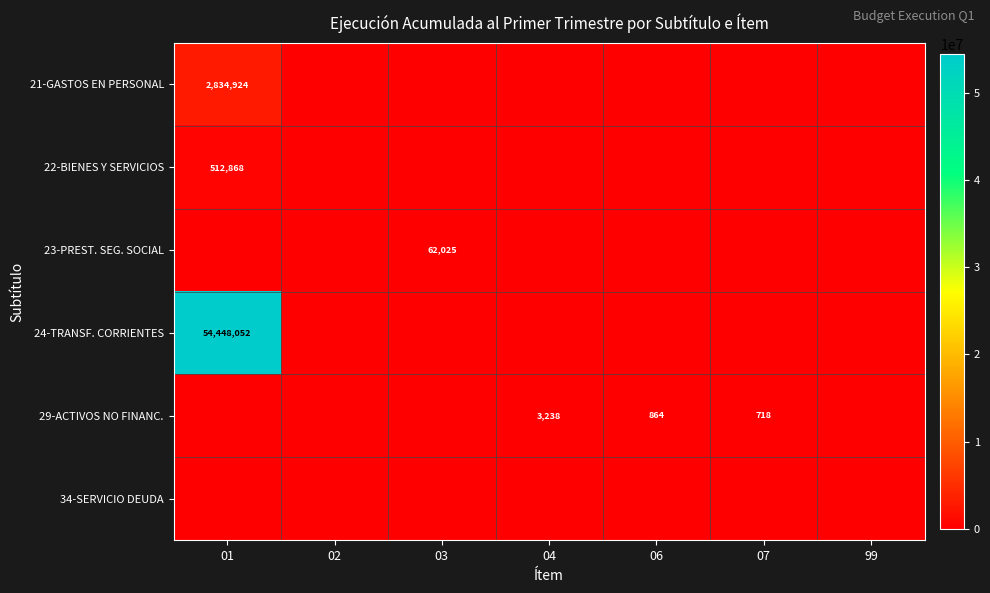

The value of 23-PREST. SEG. SOCIAL at 03 is 62025. True or false?

True